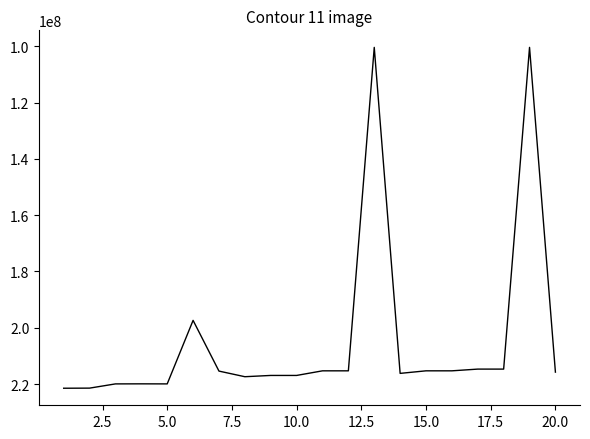

What is the difference between the maximum and minimum values?

121087131